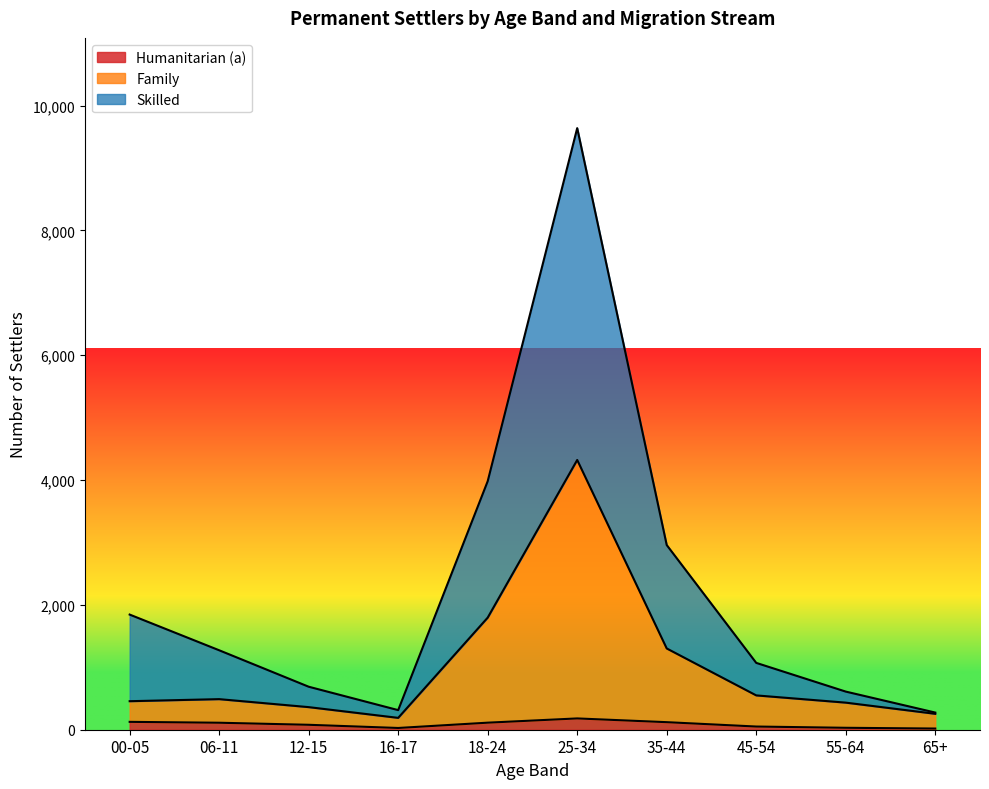

Reading right to left, what are all the values shown in this chart?

Humanitarian (a): 65+=19	55-64=31	45-54=51	35-44=121	25-34=181	18-24=113	16-17=28	12-15=79	06-11=112	00-05=126
Family: 65+=255	55-64=434	45-54=550	35-44=1302	25-34=4322	18-24=1796	16-17=190	12-15=362	06-11=490	00-05=457
Skilled: 65+=275	55-64=611	45-54=1071	35-44=2959	25-34=9639	18-24=3982	16-17=314	12-15=689	06-11=1273	00-05=1845